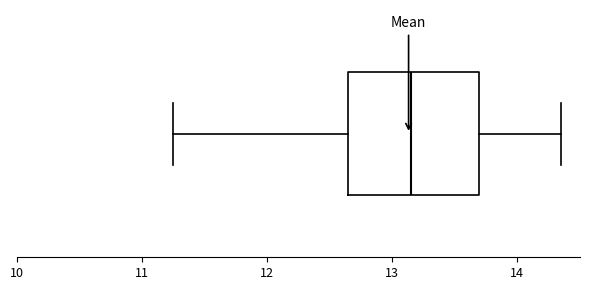

Transcribe this box plot: give where the median line is, the range the box spans, and where the two whiskers end, as read against the x-axis. The values are not printed on the chart, so give them approximately, as read against the axis.

median 13.2, box 12.7 to 13.7, whiskers 11.3 to 14.4